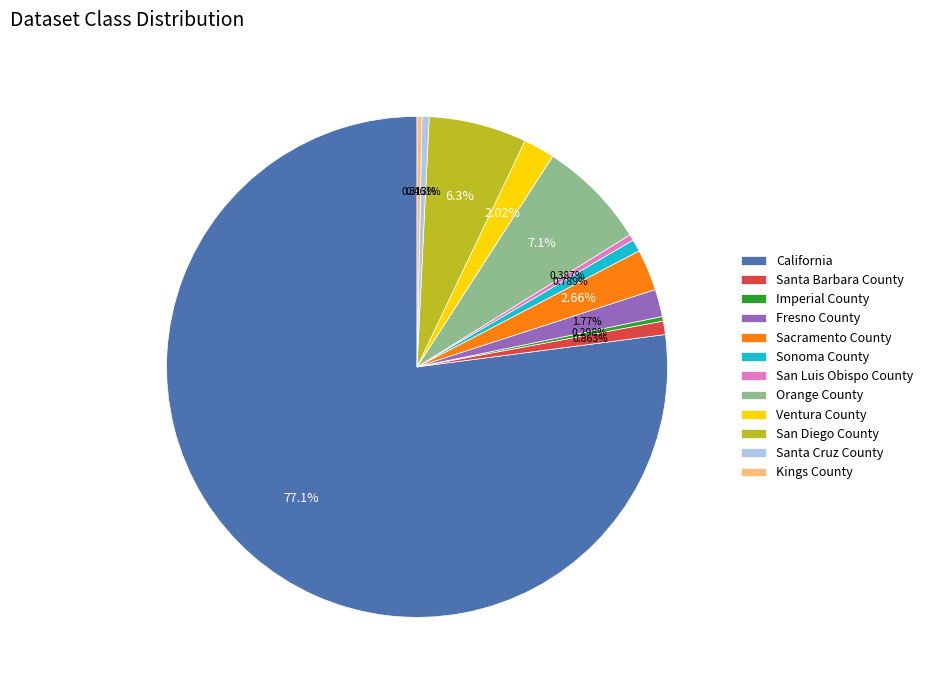

Is Kings County the majority of the pie?

No